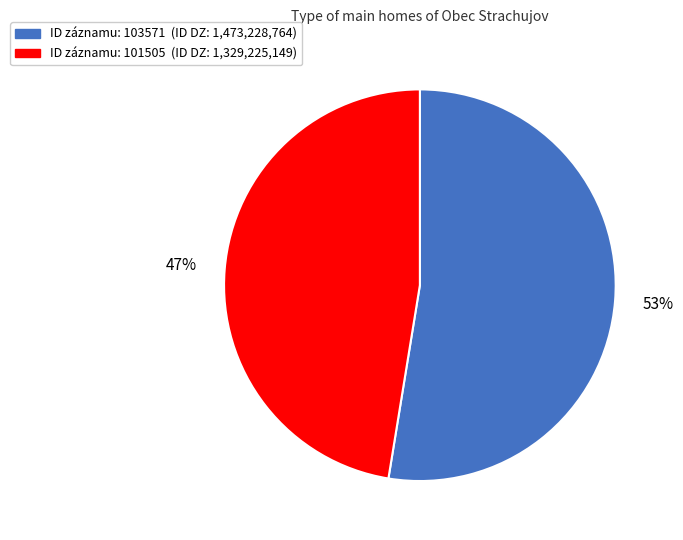

Does any single category account for the majority?

Yes